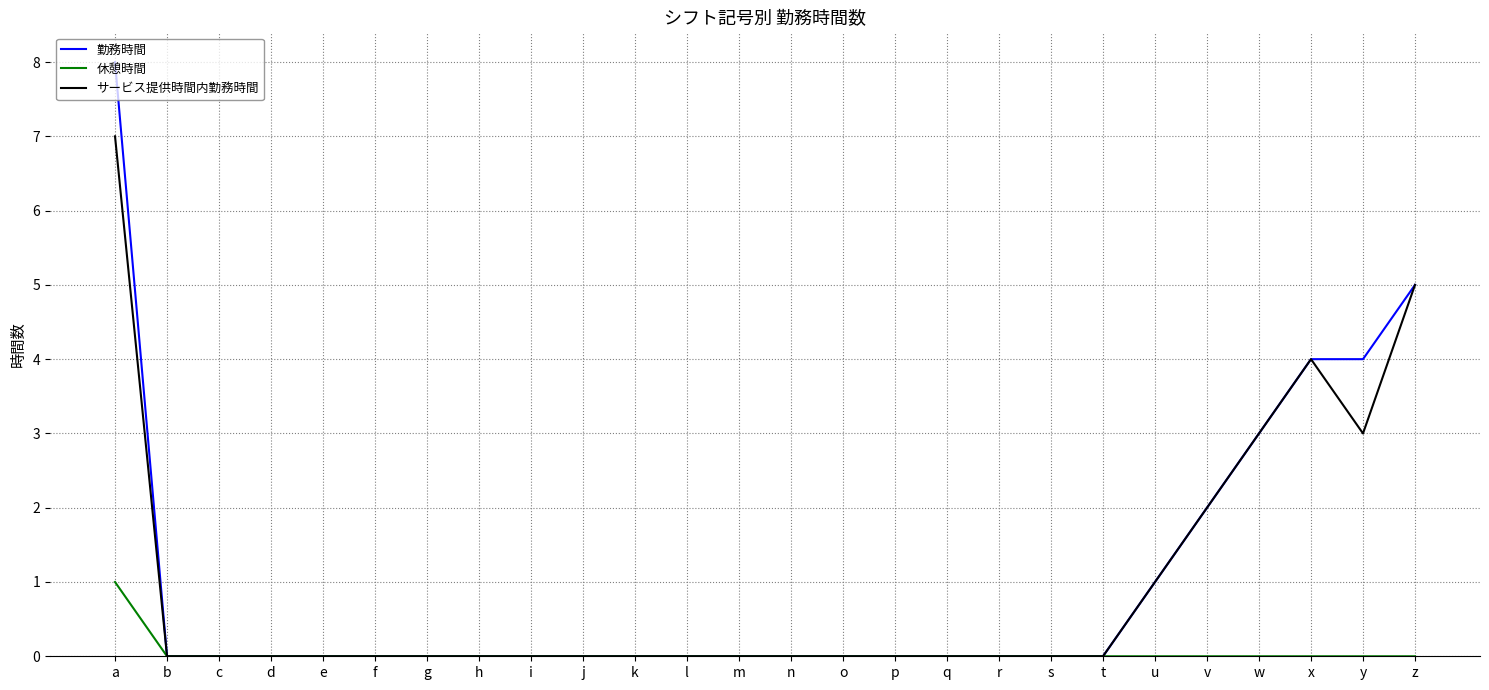

What is the difference between the second highest and second lowest values in the サービス提供時間内勤務時間 series?

5